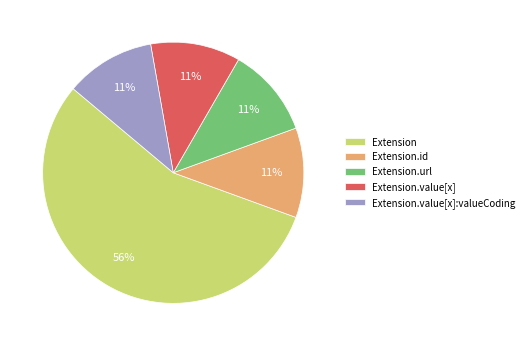

Does Extension represent more than half of the total?

Yes